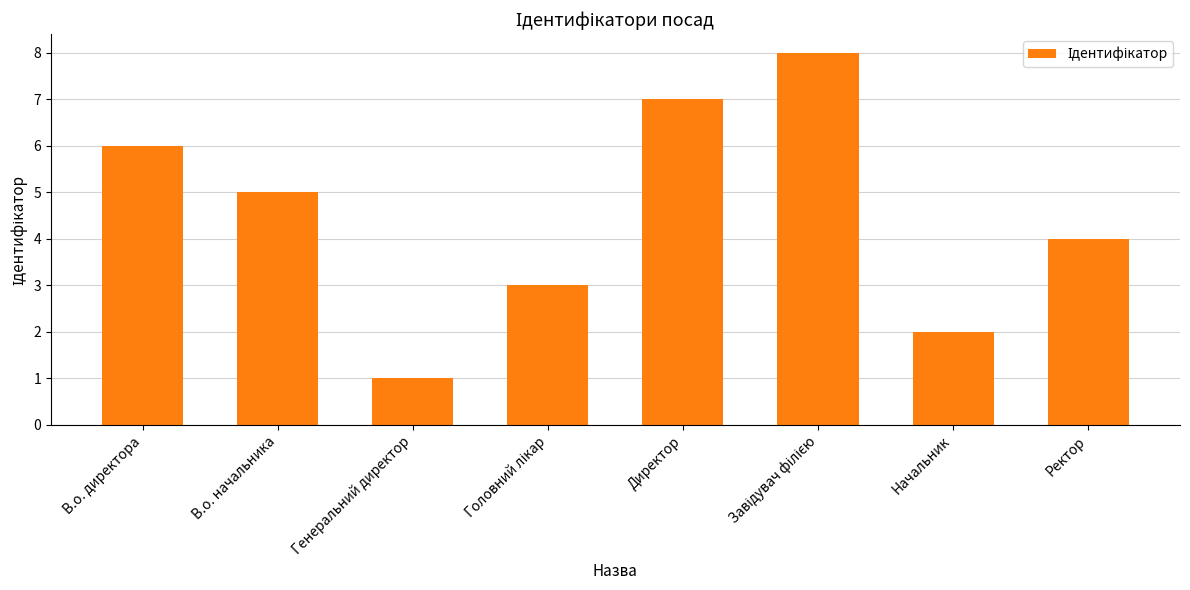

How many data points are less than 5?

4